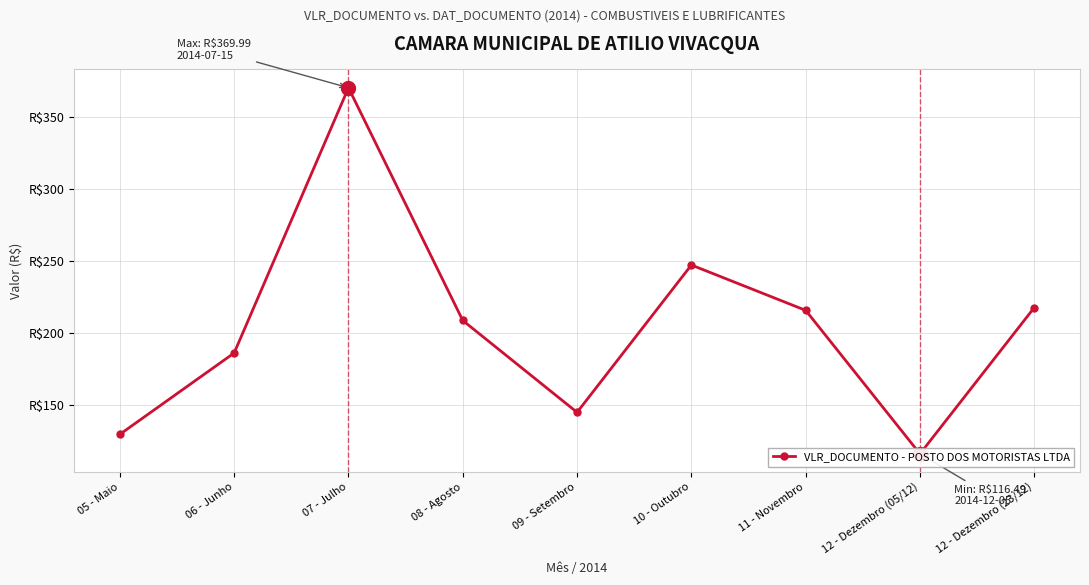

List the labels in order of value, largest first.

07 - Julho, 10 - Outubro, 12 - Dezembro (23/12), 11 - Novembro, 08 - Agosto, 06 - Junho, 09 - Setembro, 05 - Maio, 12 - Dezembro (05/12)